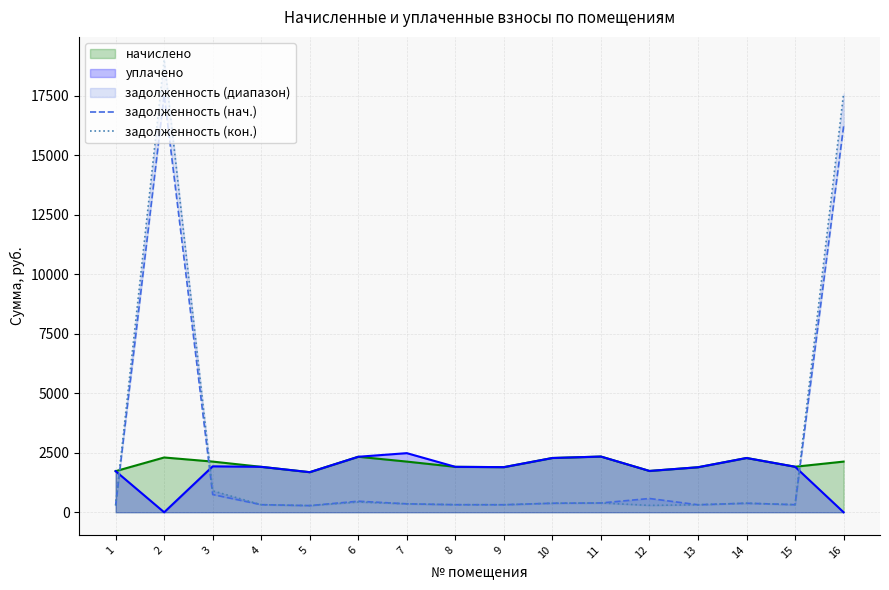

Where is the first local maximum for задолженность (кон.)?

2